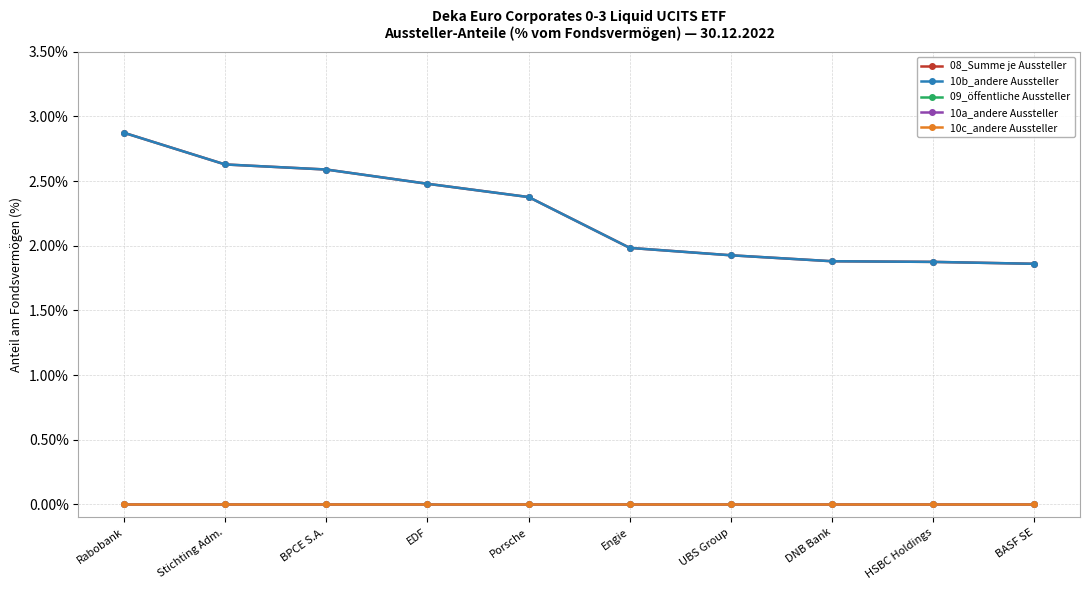

True or false: 10a_andere Aussteller and 10c_andere Aussteller cross at least once.

False